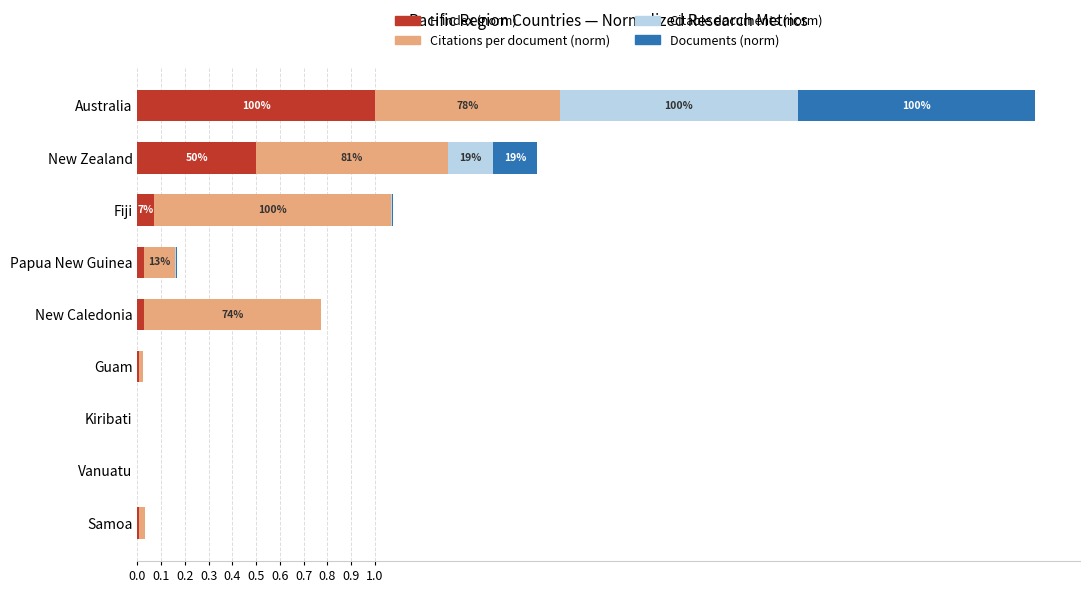

At which category is the sum across all series the highest?

Australia